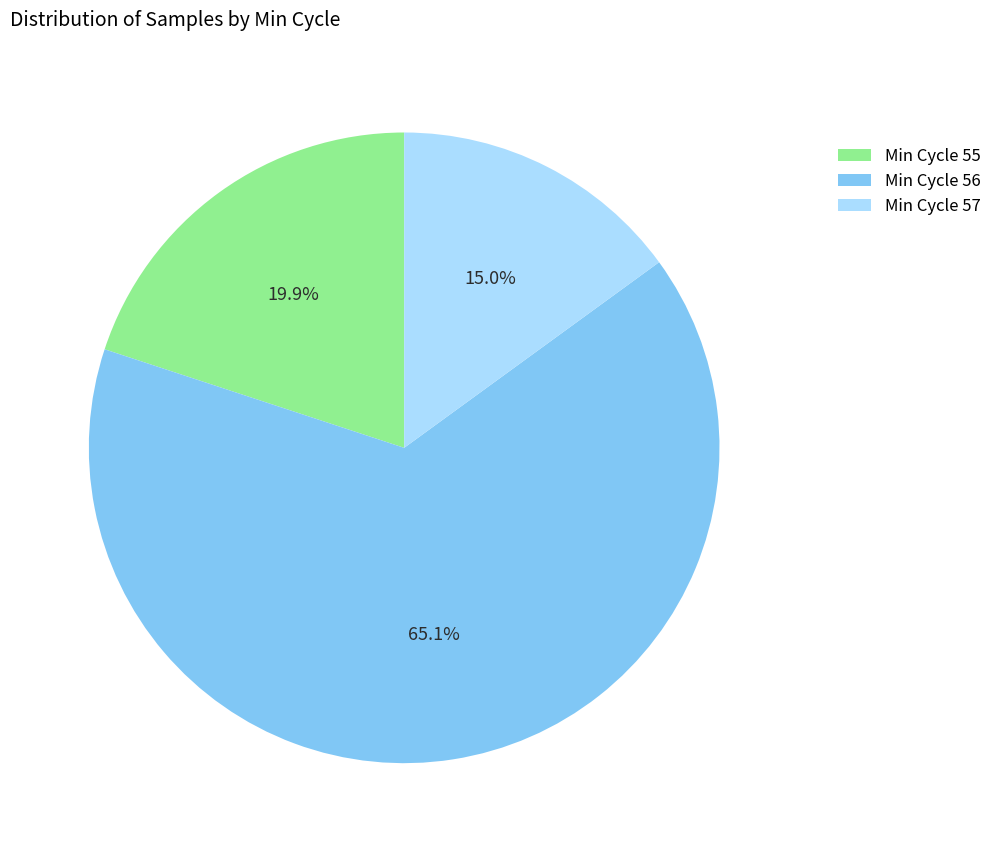

What is the majority slice?

Min Cycle 56